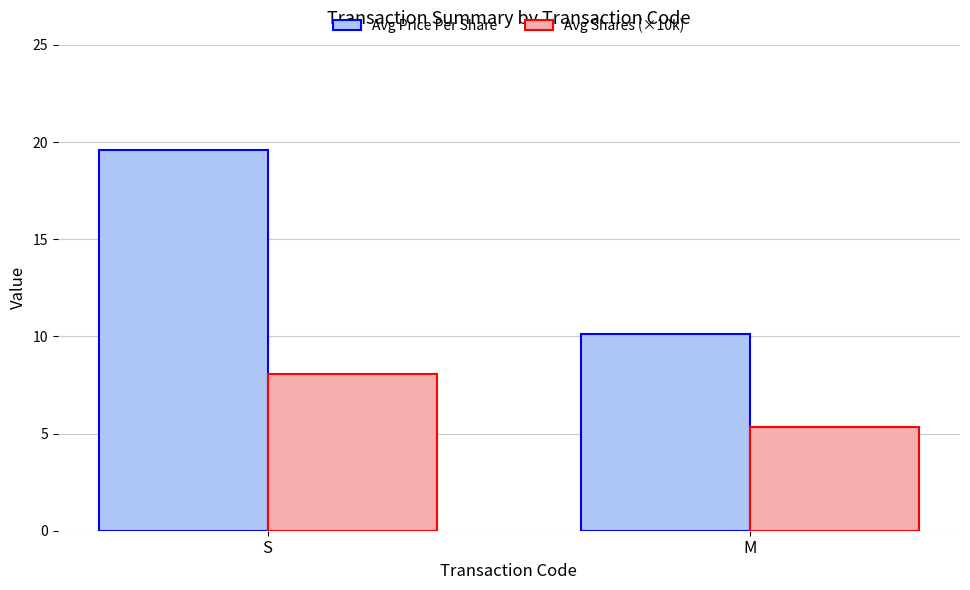

At which label is Avg Price Per Share closest to 14?

M